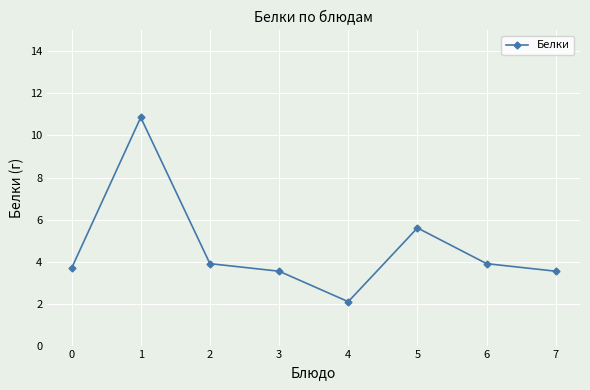

What is the value of the 4th point from the left?

3.5